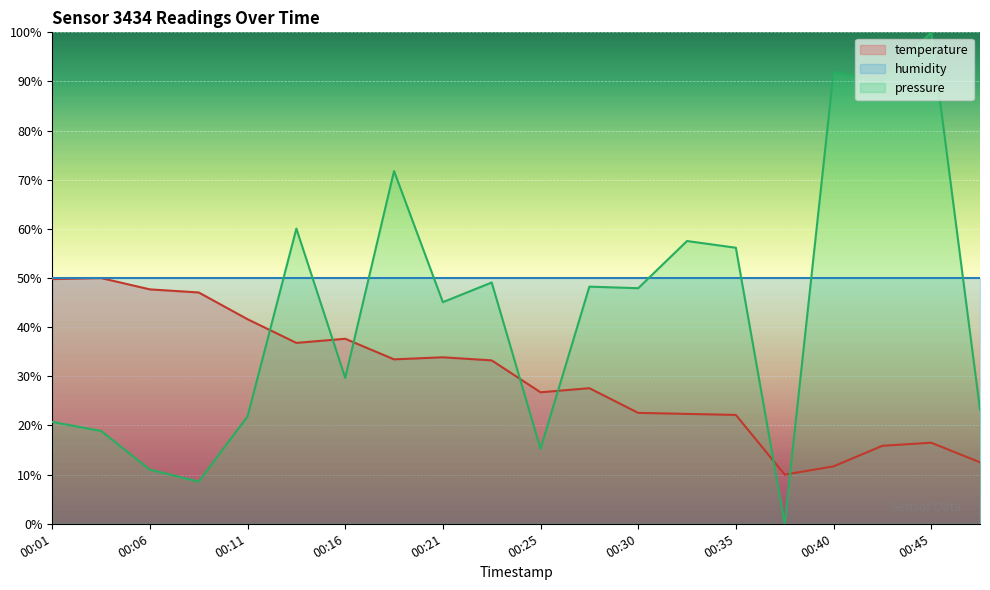

How many times do temperature and pressure_norm cross each other?

7